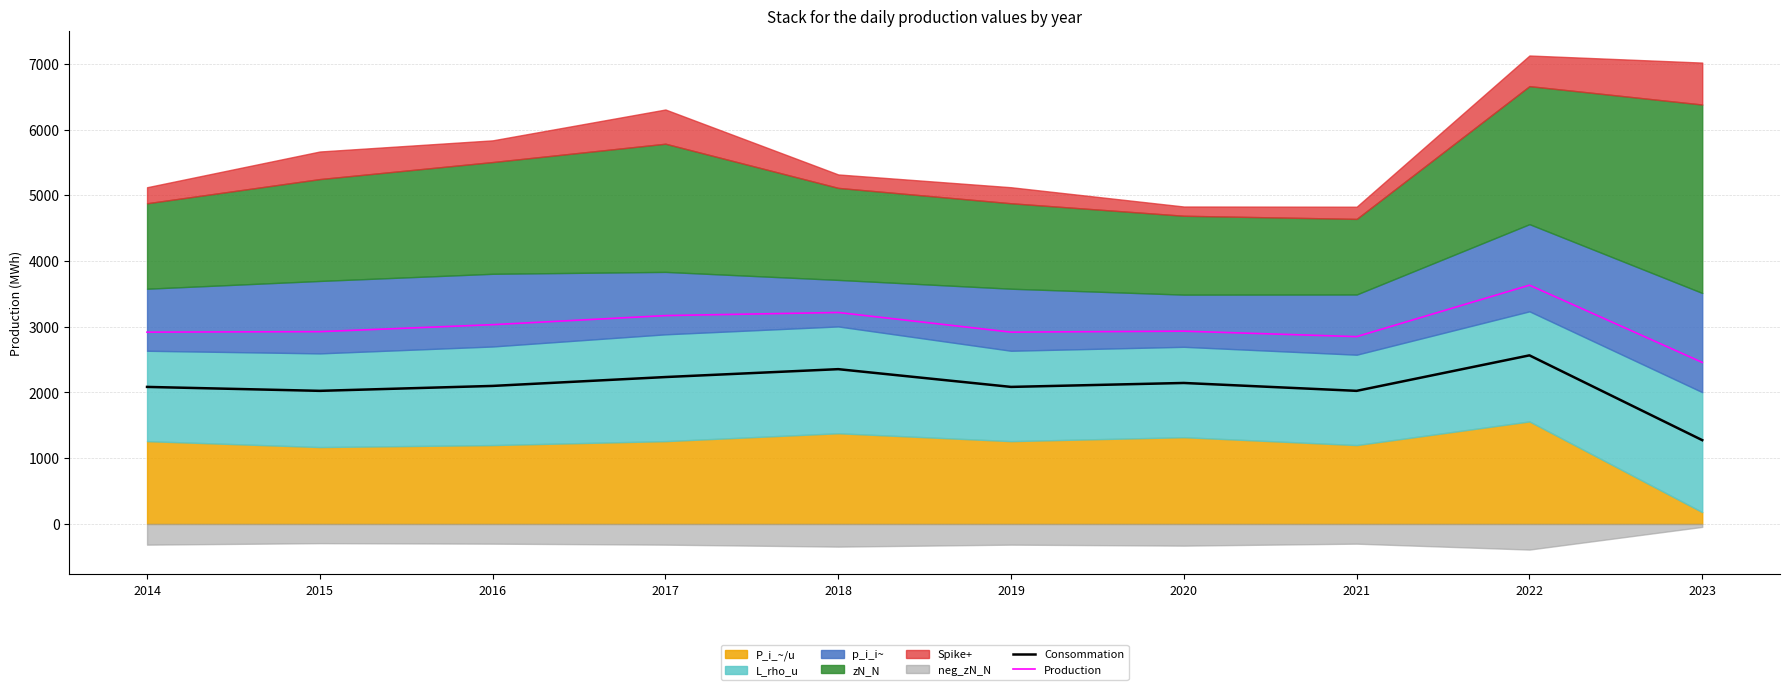

True or false: Production has a value of 3170.0 at 2017.

True